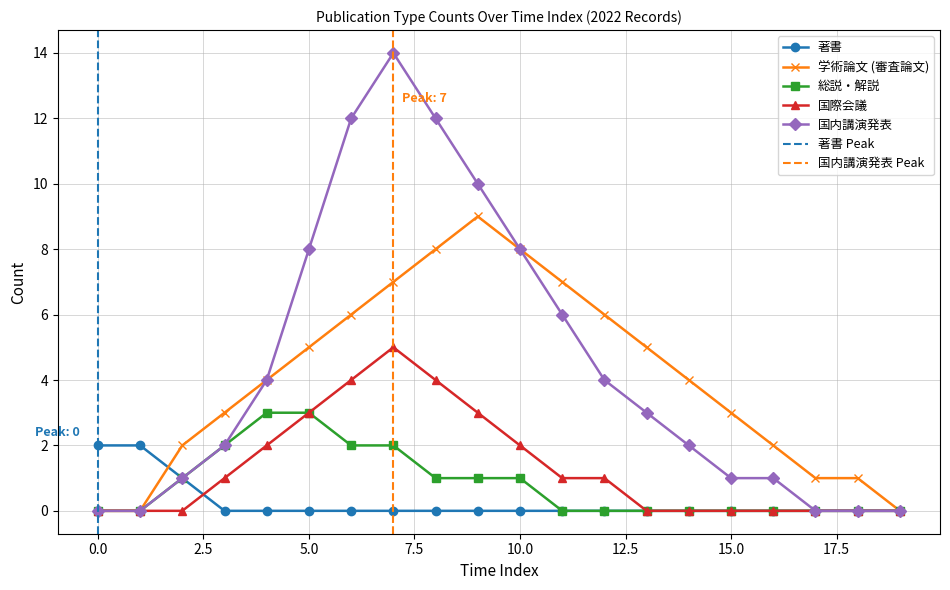

True or false: 国内講演発表 has more than 2 points higher than both neighbors.

False